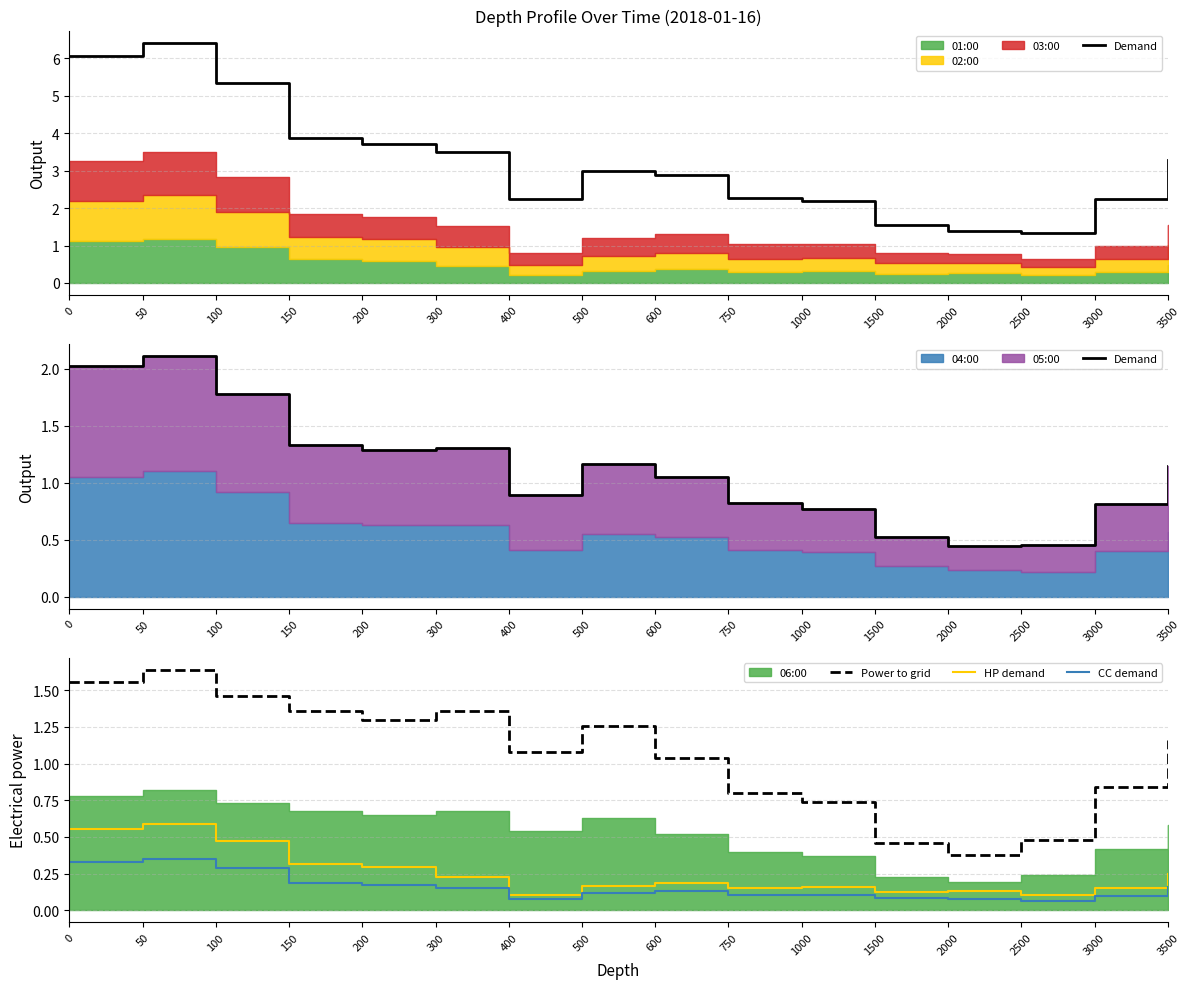

True or false: CC demand has more than 2 points higher than both neighbors.

False